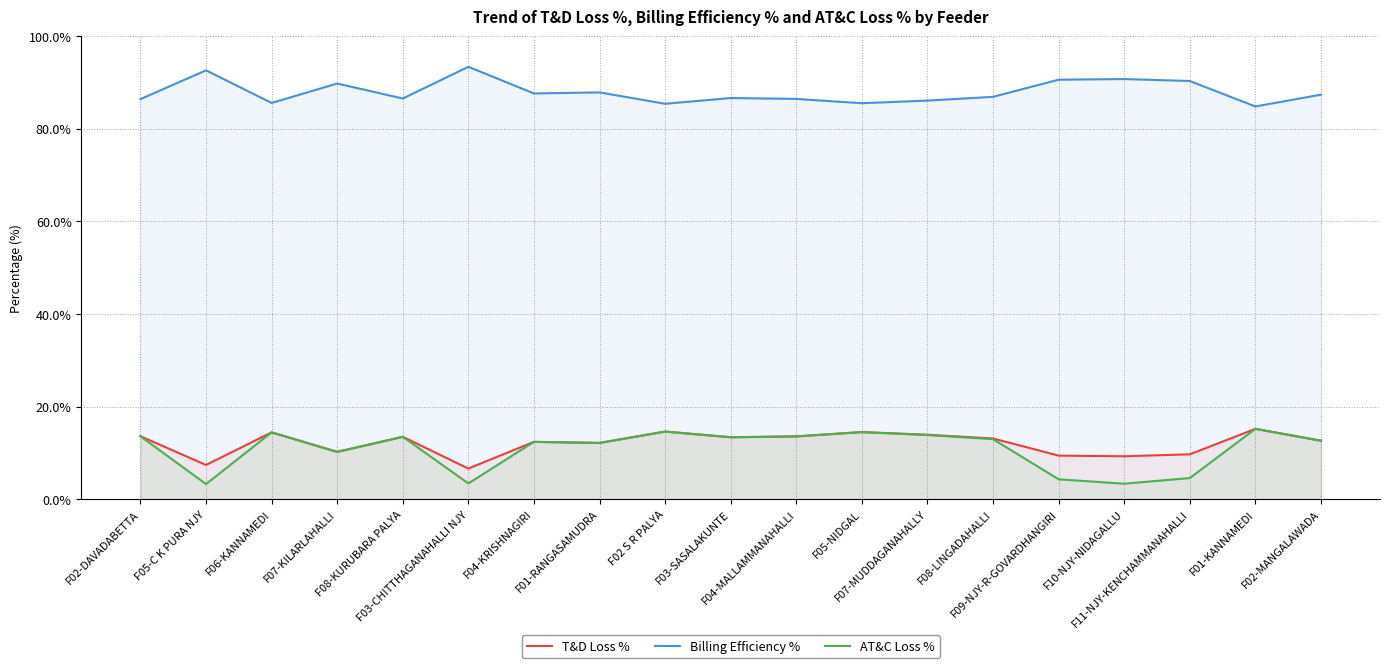

List the series in order of their peak value, highest first.

Billing Efficiency %, T&D Loss %, AT&C Loss %